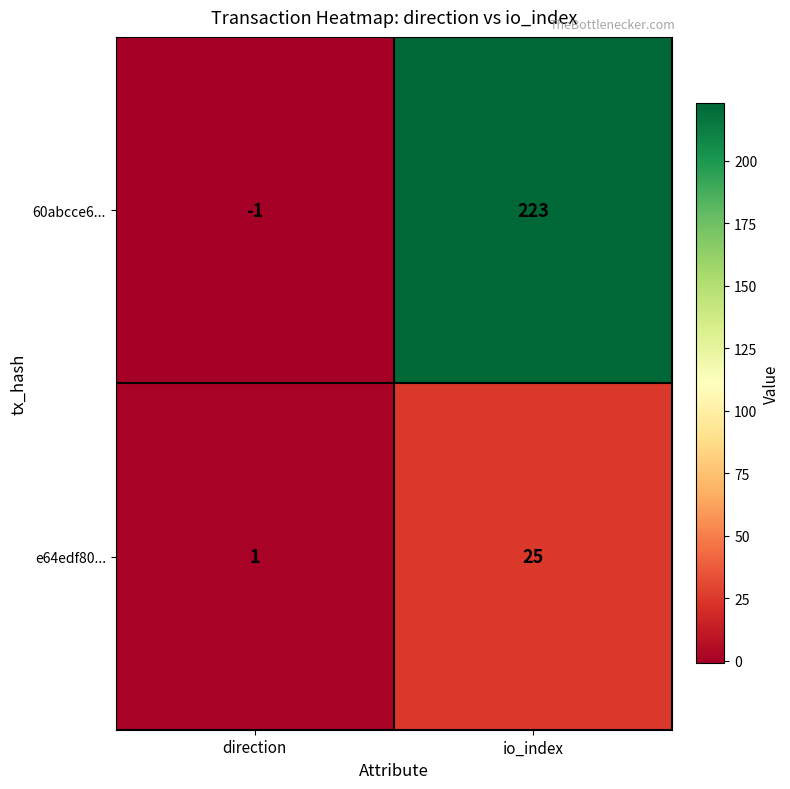

What value does the 60abcce6... series have at io_index, to the nearest 10?

220